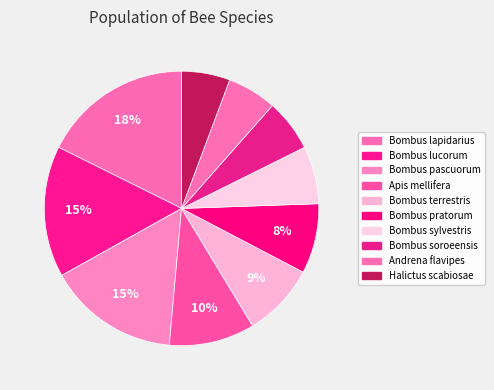

Count the number of slices in the pie.

10